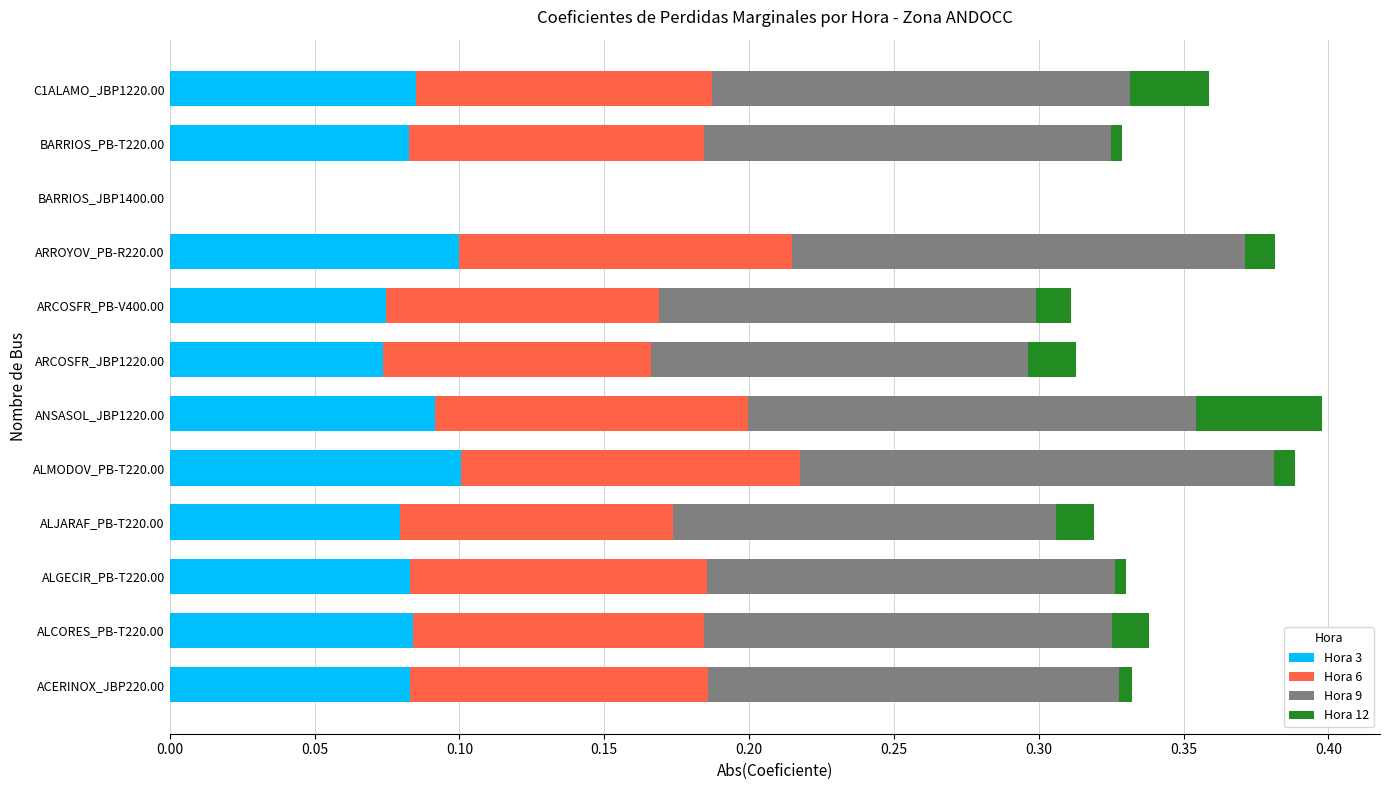

Is it true that Hora 3 equals 0.1 at ALCORES_PB-T220.00?

True